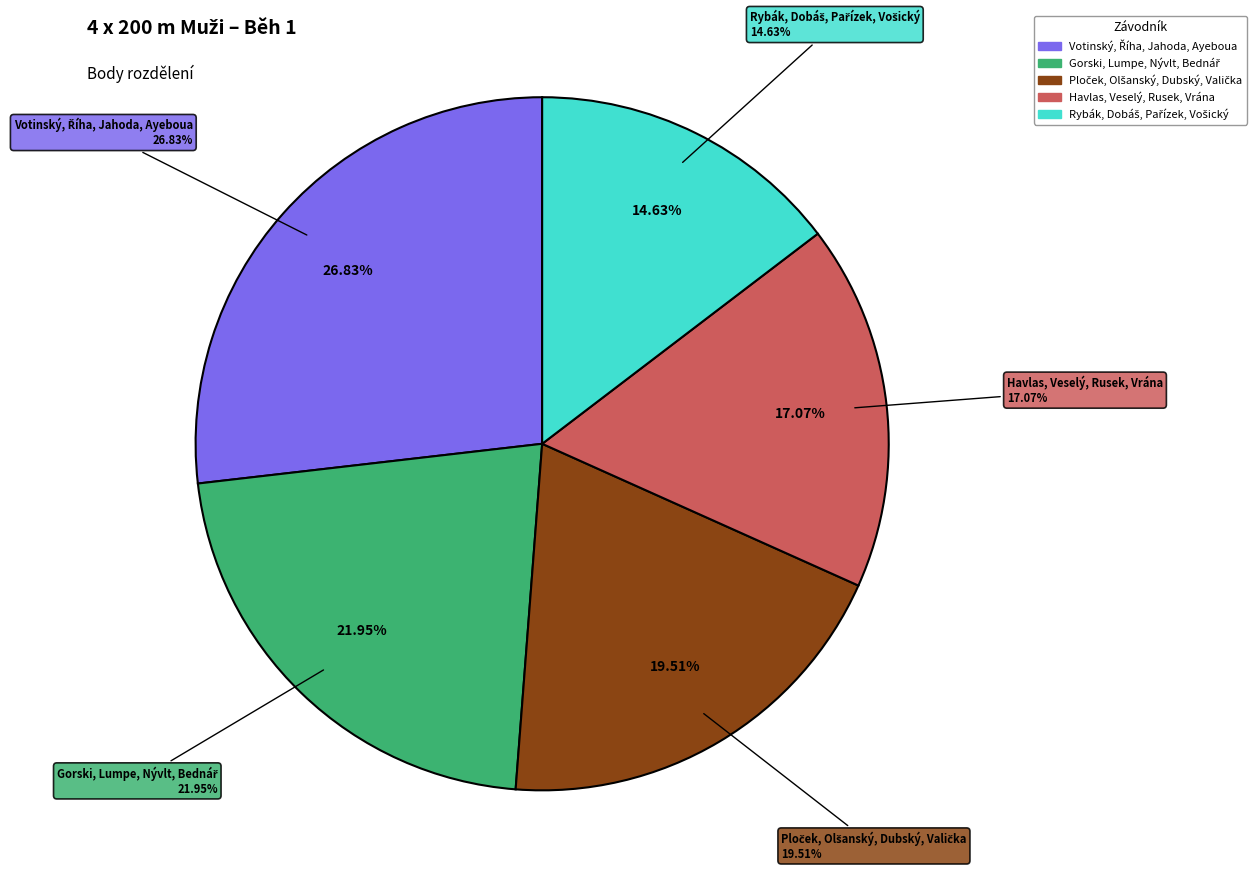

Combined, do Ploček, Olšanský, Dubský, Valička and Gorski, Lumpe, Nývlt, Bednář account for over 50%?

No